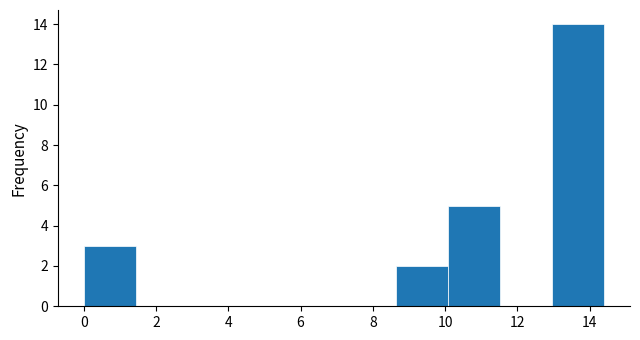

How tall is the bar that spans 8.64 to 10.08 on the x-axis? Neither the bar edges nor the heights are printed on the chart, so give them approximately, as read against the axes.

2